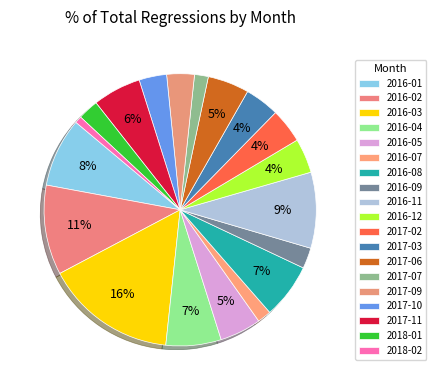

Is there a majority slice in this chart?

No